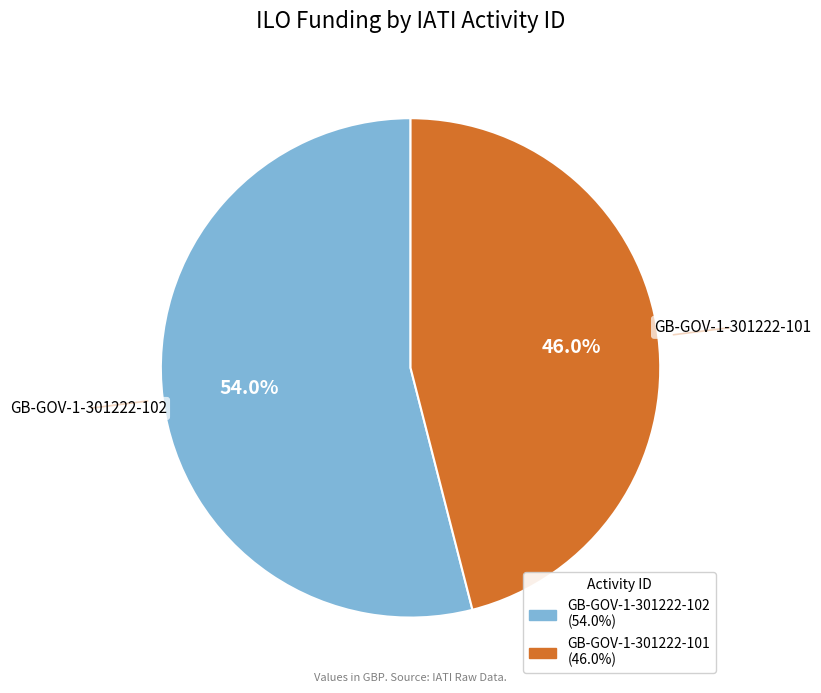

Combined, do GB-GOV-1-301222-102 and GB-GOV-1-301222-101 account for over 50%?

Yes